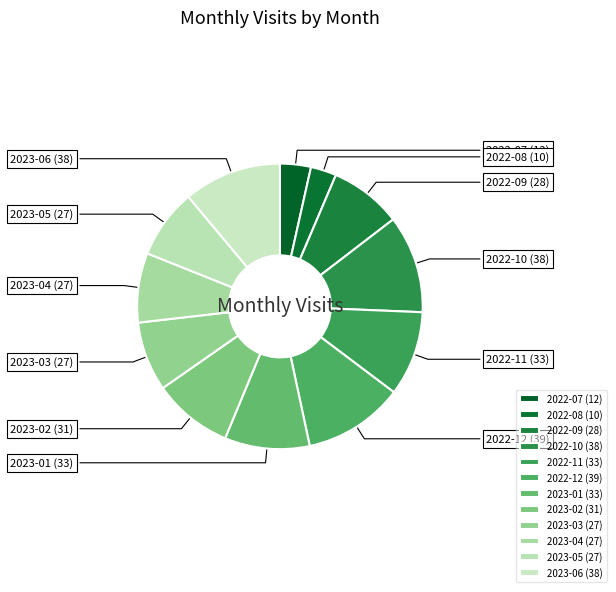

The 2023-05 slice represents 8% of the pie. True or false?

True